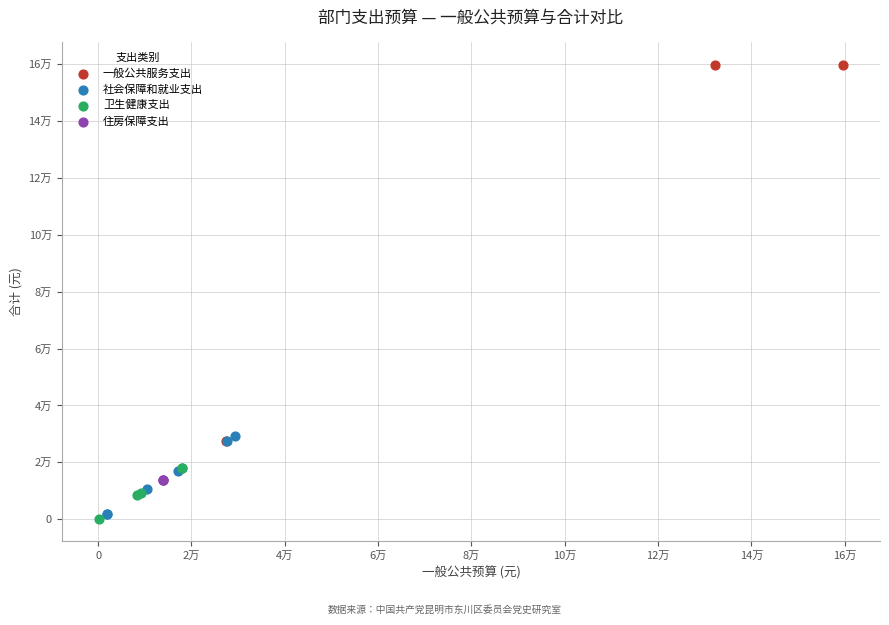

What are all the series names shown in the legend?

一般公共服务支出, 社会保障和就业支出, 卫生健康支出, 住房保障支出